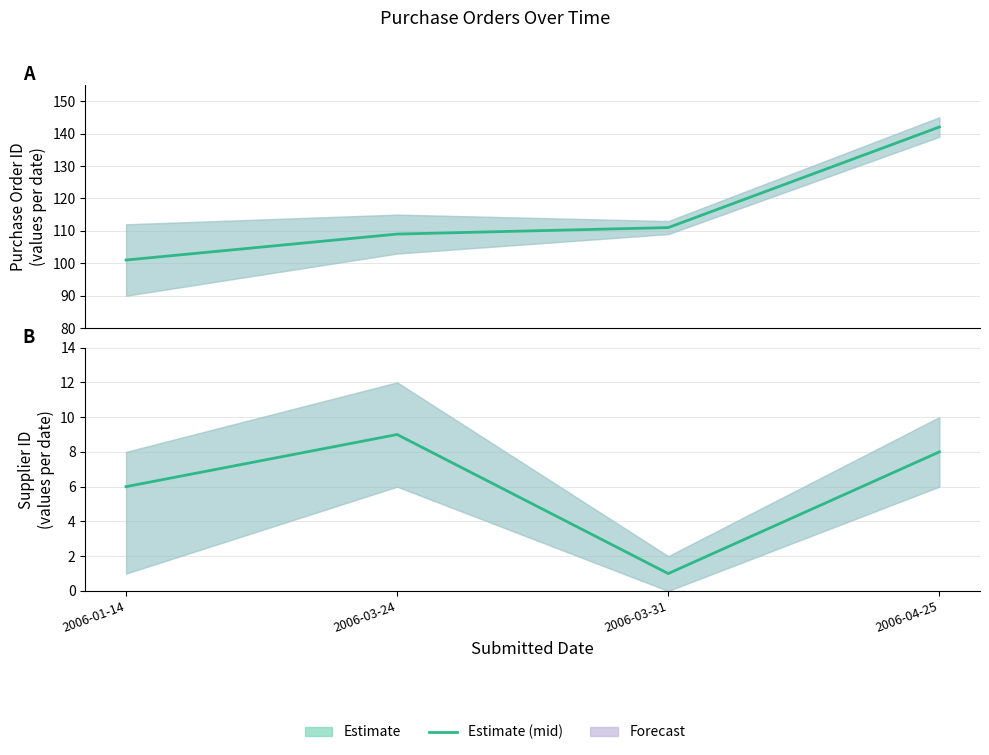

True or false: Supplier ID (mid) and Purchase Order ID (mid) cross at least once.

False